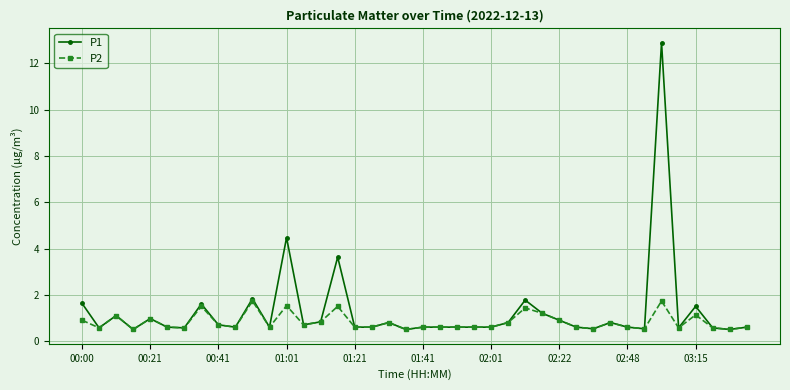

True or false: P2 has more than 2 interior local peaks.

True